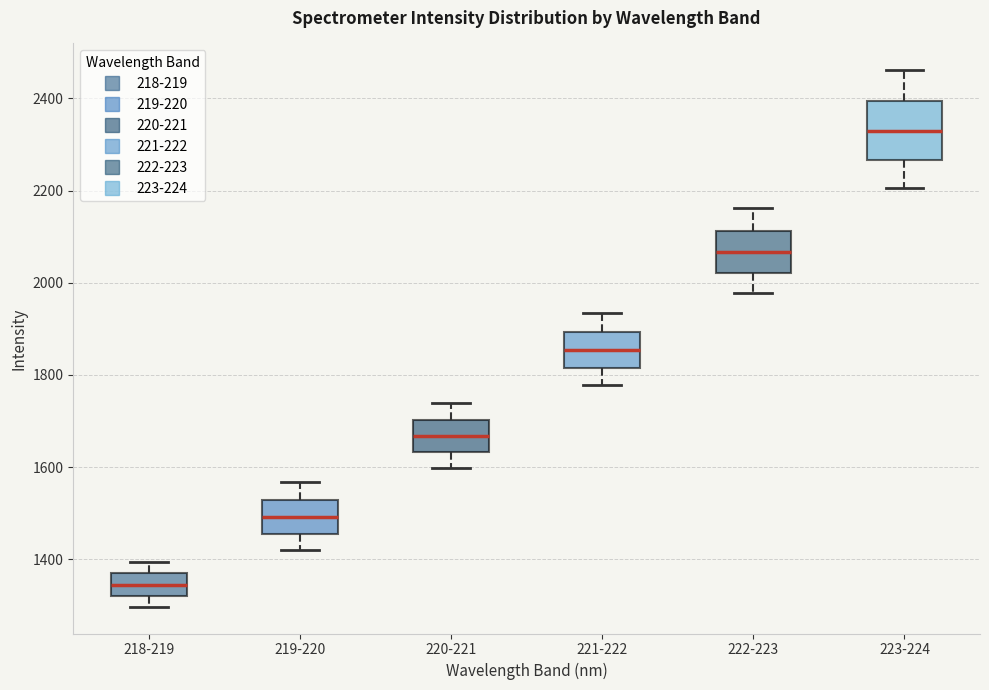

Reading left to right, transcribe this box plot: for each box, give where its median line is, the range the box spans, and where its two whiskers end, as read against the y-axis. The values are not printed on the chart, so give them approximately, as read against the axis.

218-219: median 1340, box 1320 to 1380, whiskers 1300 to 1400
219-220: median 1500, box 1460 to 1520, whiskers 1420 to 1560
220-221: median 1660, box 1640 to 1700, whiskers 1600 to 1740
221-222: median 1860, box 1820 to 1900, whiskers 1780 to 1940
222-223: median 2060, box 2020 to 2120, whiskers 1980 to 2160
223-224: median 2340, box 2260 to 2400, whiskers 2200 to 2460